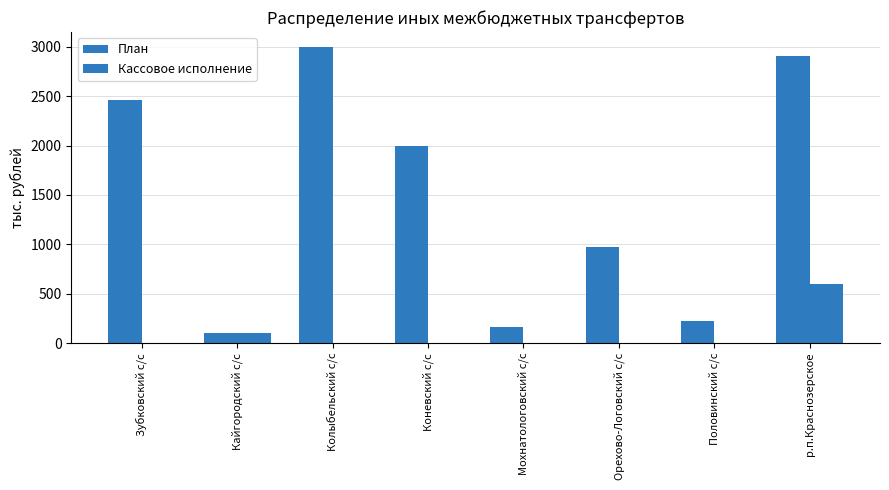

At which label is План closest to 1550?

Коневский с/с